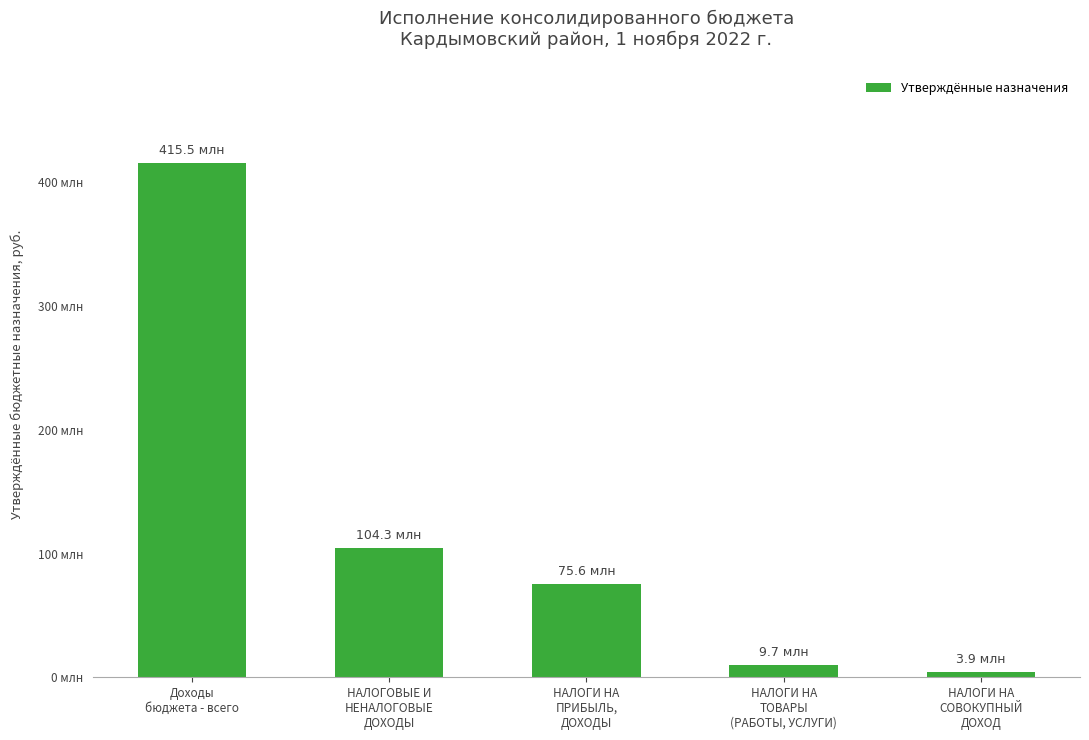

Which category has the lowest value across all series?

НАЛОГИ НА
СОВОКУПНЫЙ
ДОХОД